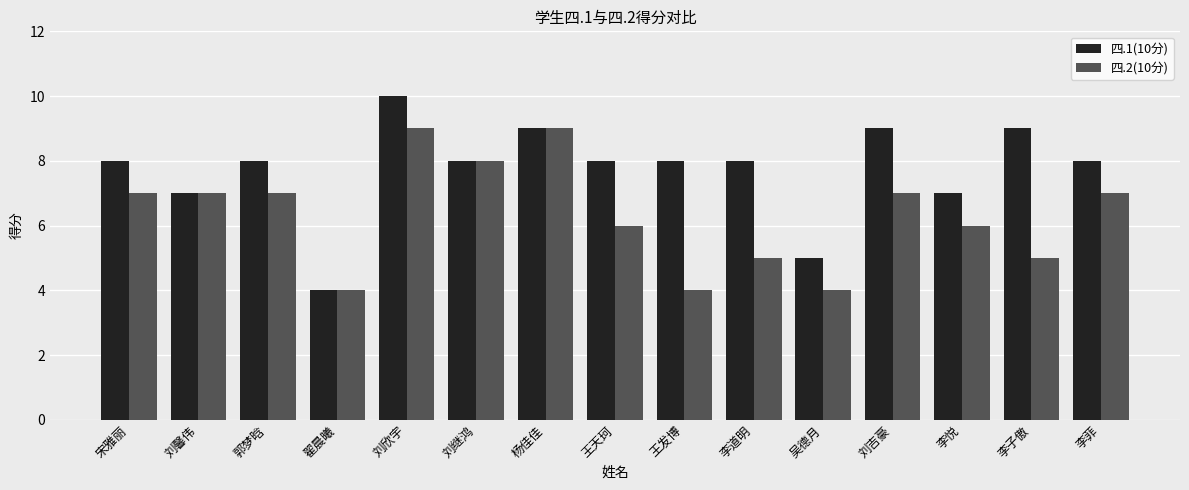

Read the 四.1(10分) value at 李道明.

8